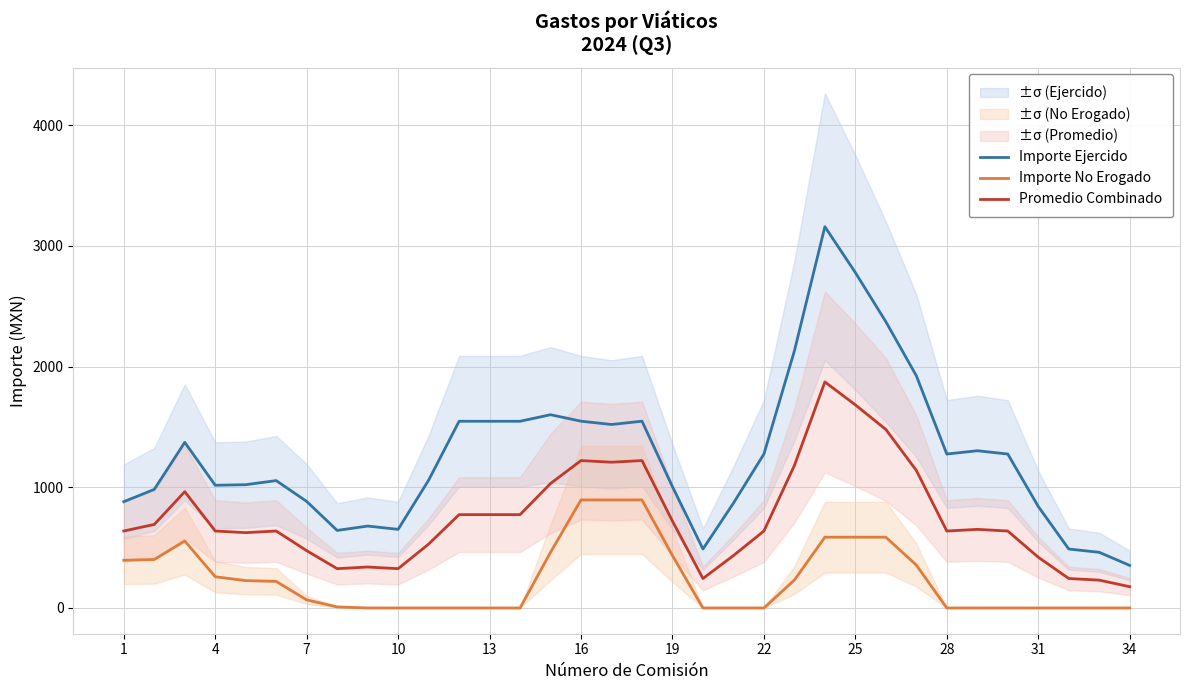

The value of Importe Ejercido at 16 is 1547.5. True or false?

True